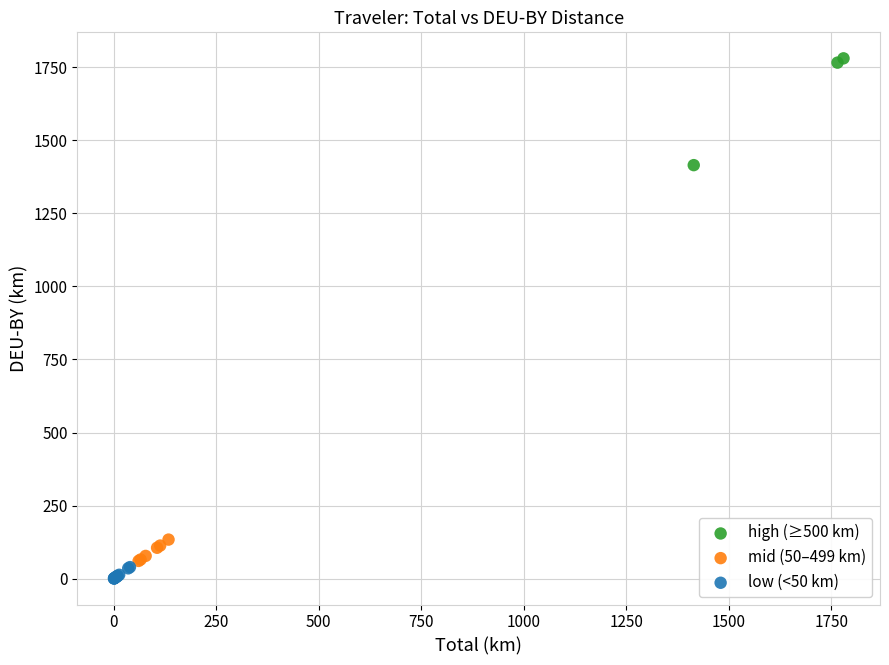

Which series has the widest spread of Y values?

high (≥500 km)